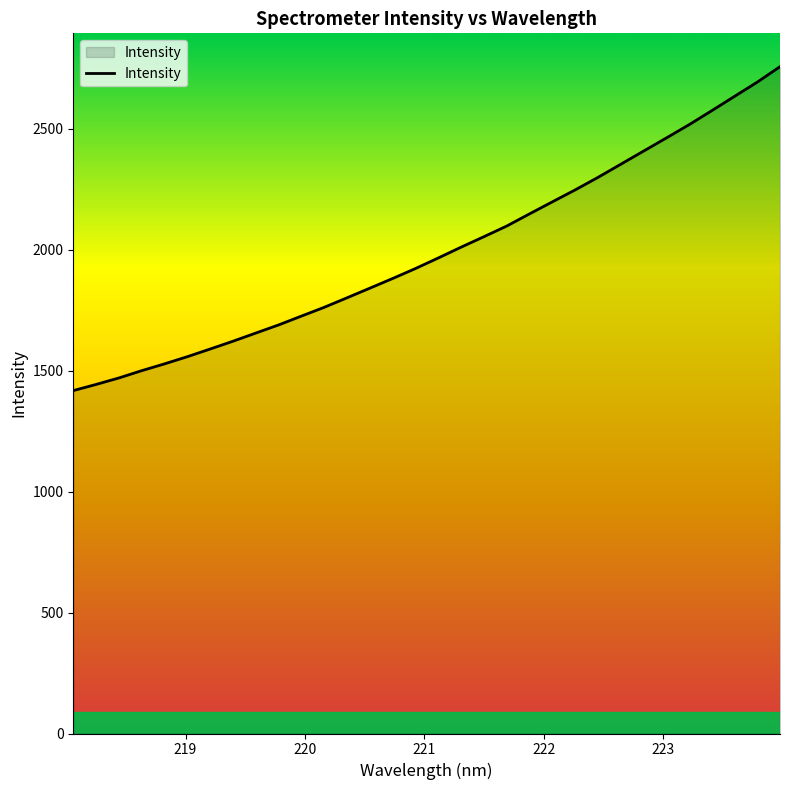

What is the minimum value shown in the chart?

1417.6